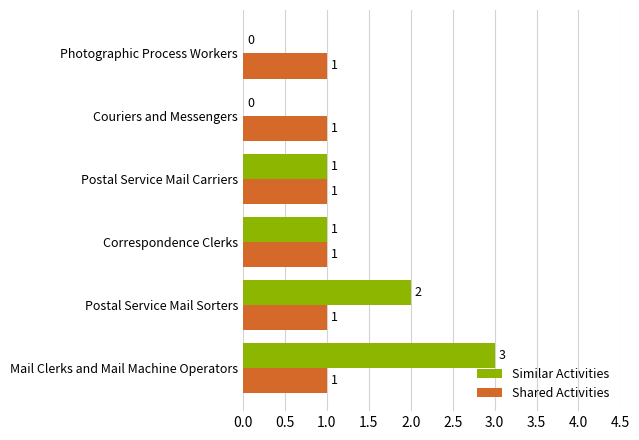

What is the maximum value for Shared Activities?

1